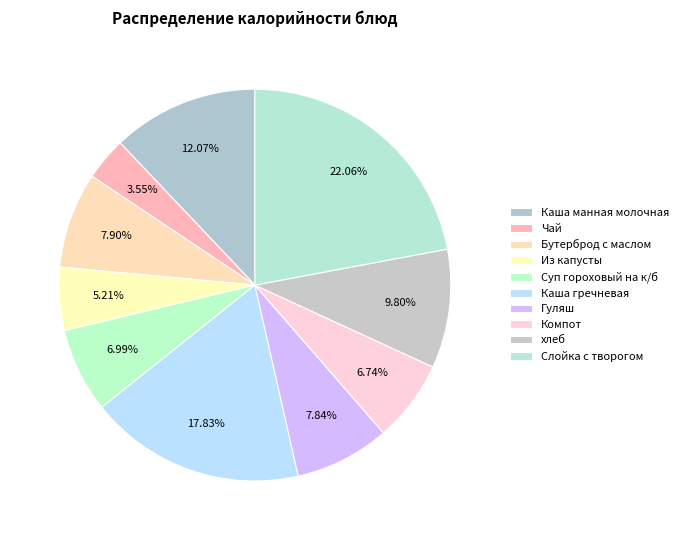

The Чай slice represents 15% of the pie. True or false?

False